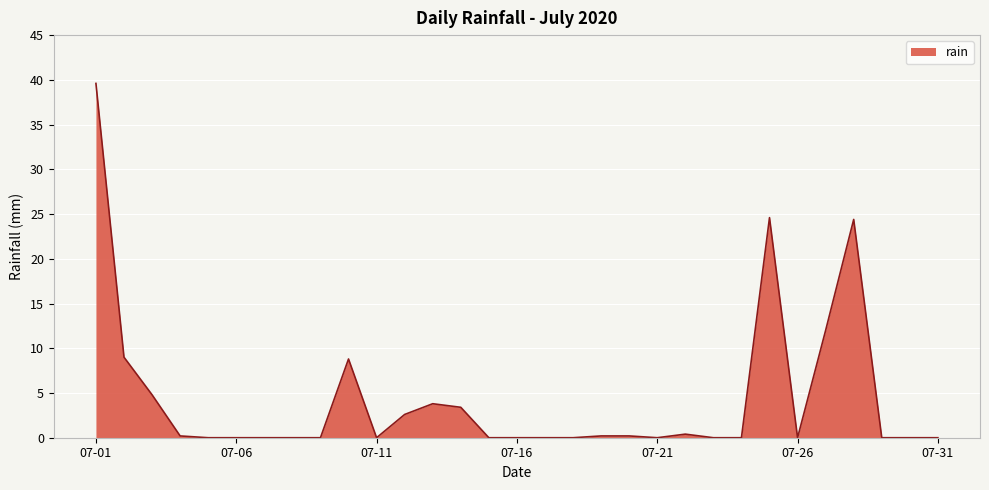

What is the average value?

4.3